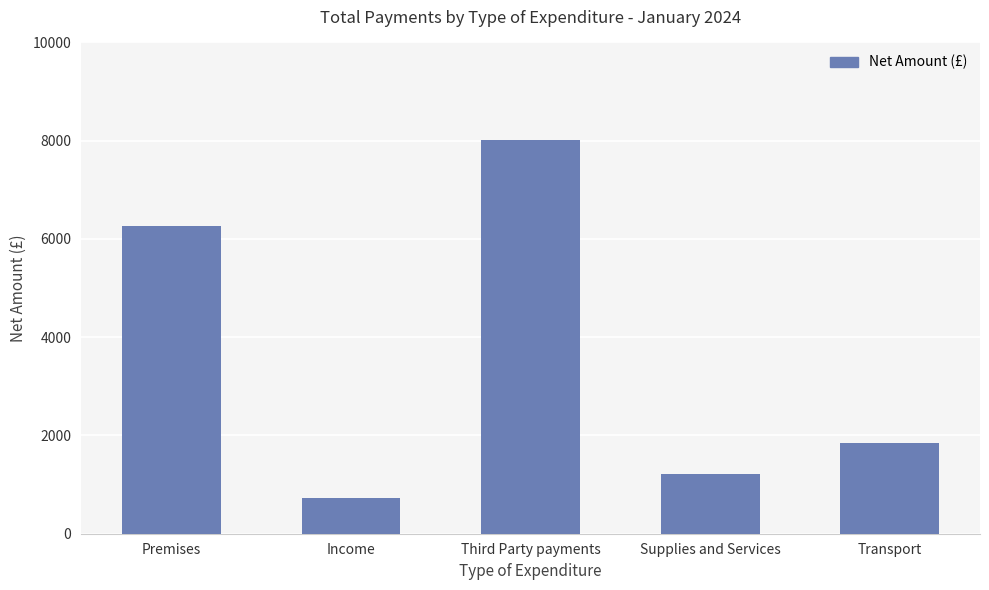

Does the chart contain stacked bars?

No